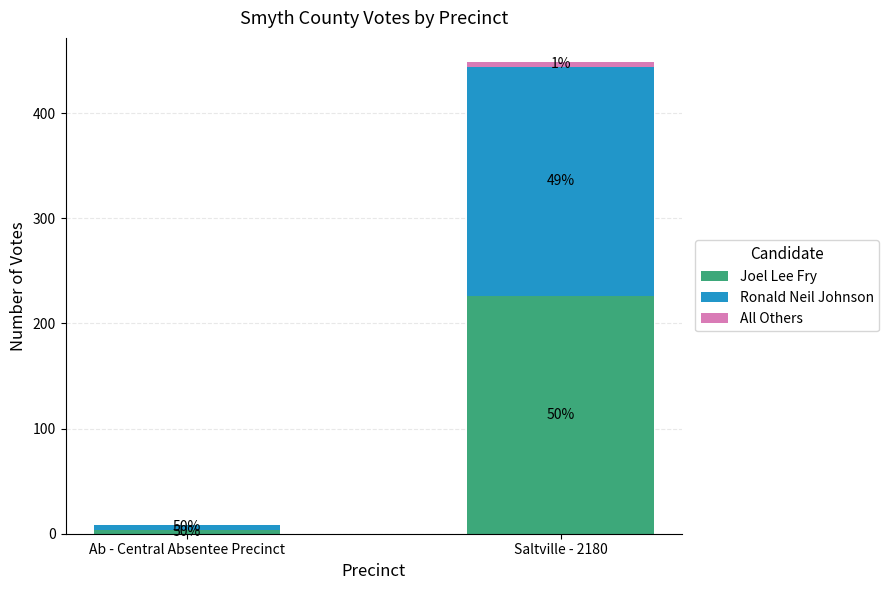

Are the bars horizontal?

No